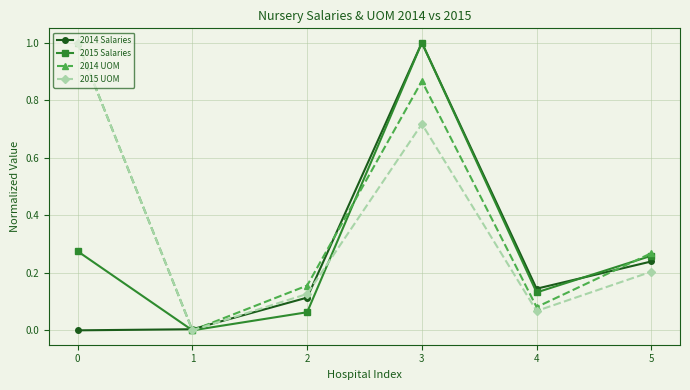

What is the total value across all series at 5?

1.0